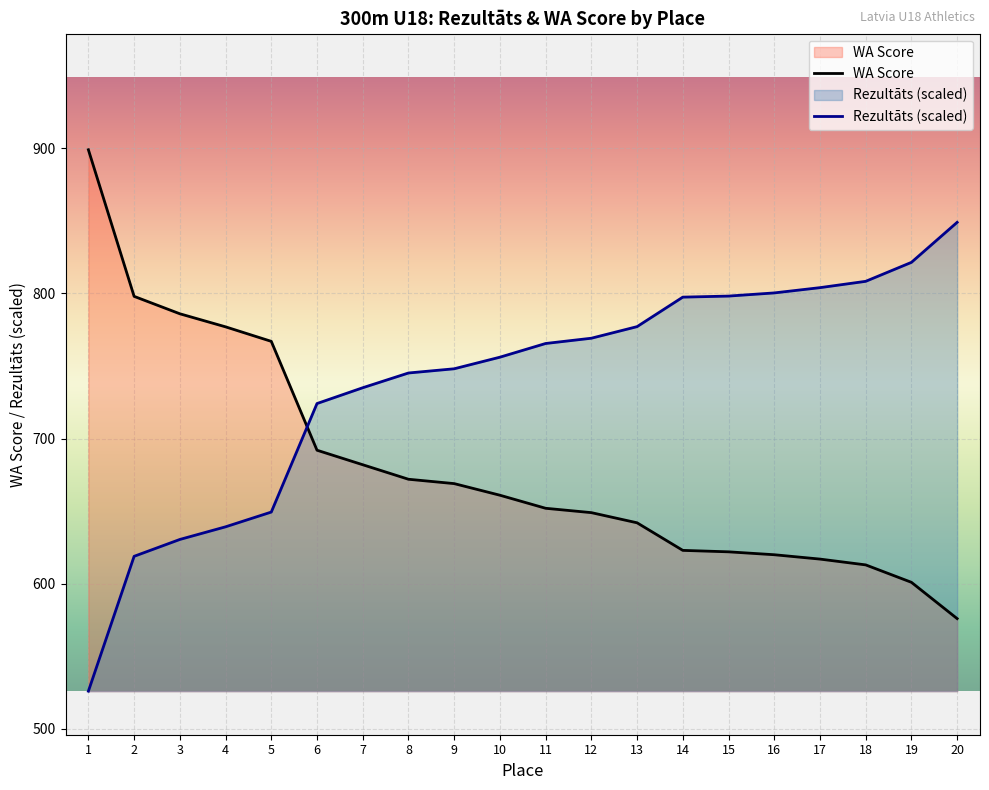

Which series ends up on top after the final intersection of WA and Rezultāts?

Rezultāts